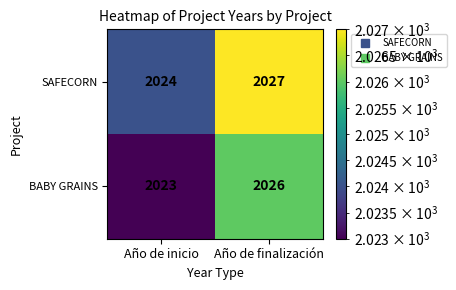

What value does the BABY GRAINS series have at Año de finalización?

2026